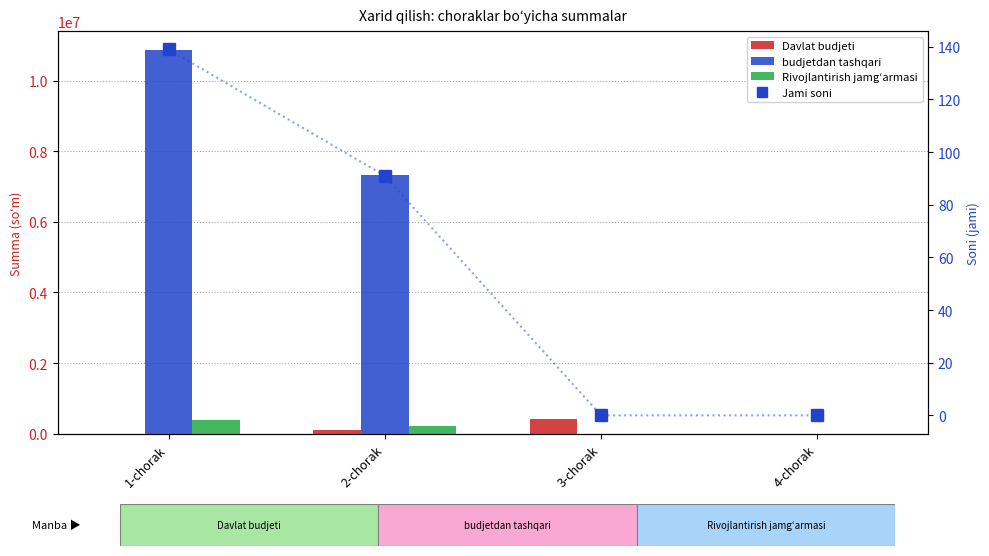

How many values in the Jami soni series are below 91?

2